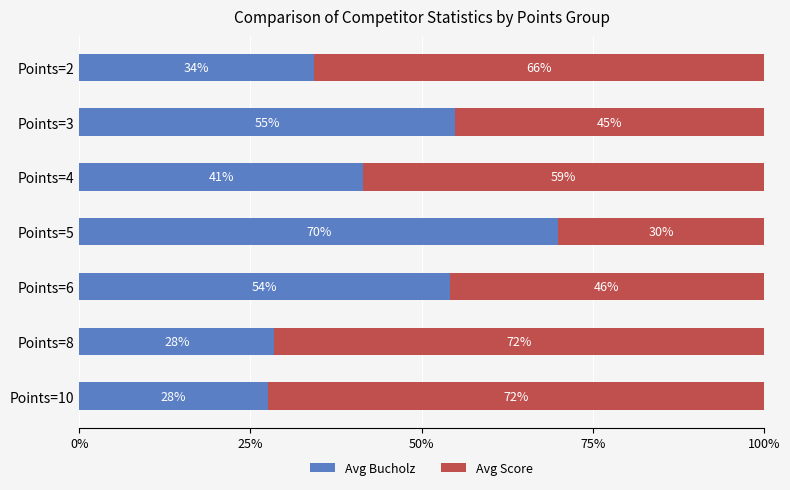

The Avg Bucholz series shows 41.4 at Points=4. True or false?

True